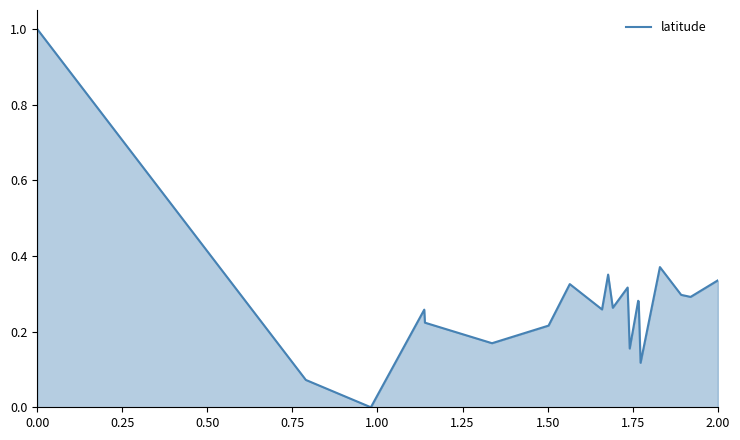

What is the maximum value shown in the chart?

1.0